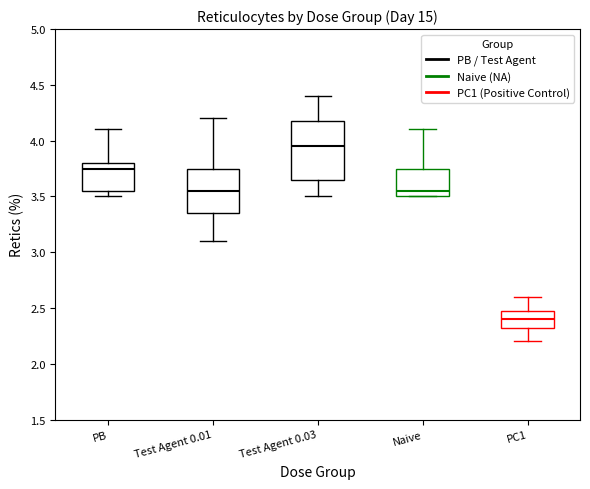

Which box's median line is the highest?

Test Agent 0.03